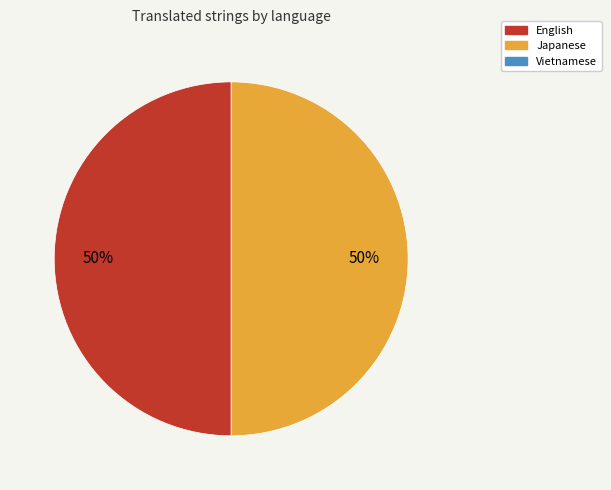

To the nearest percent, what is the average slice percentage?

50%